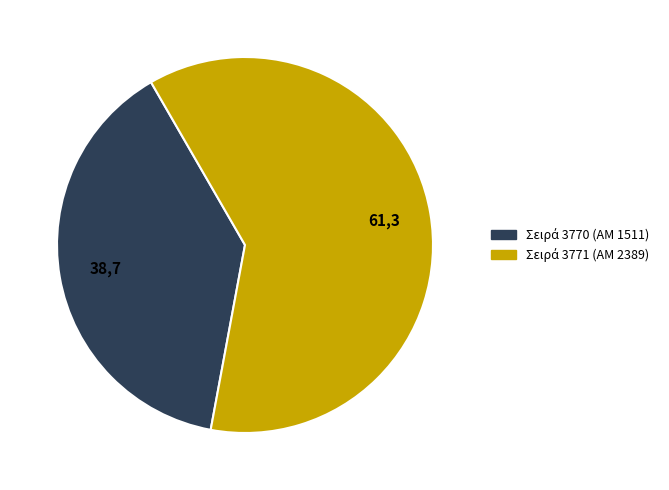

Which slice is the smallest?

3770